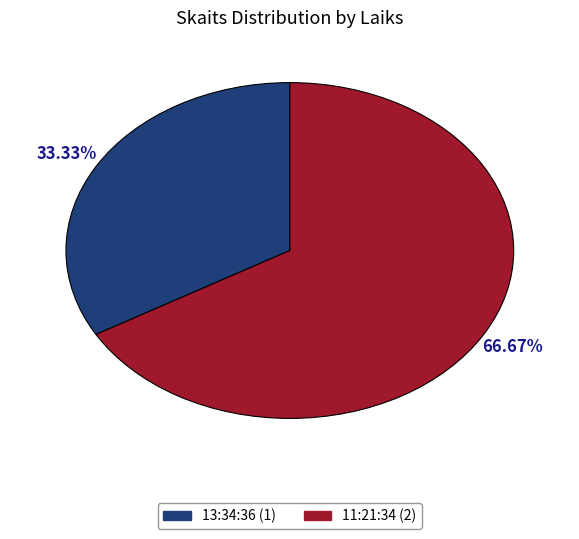

Is there any slice that represents more than half of the pie?

Yes